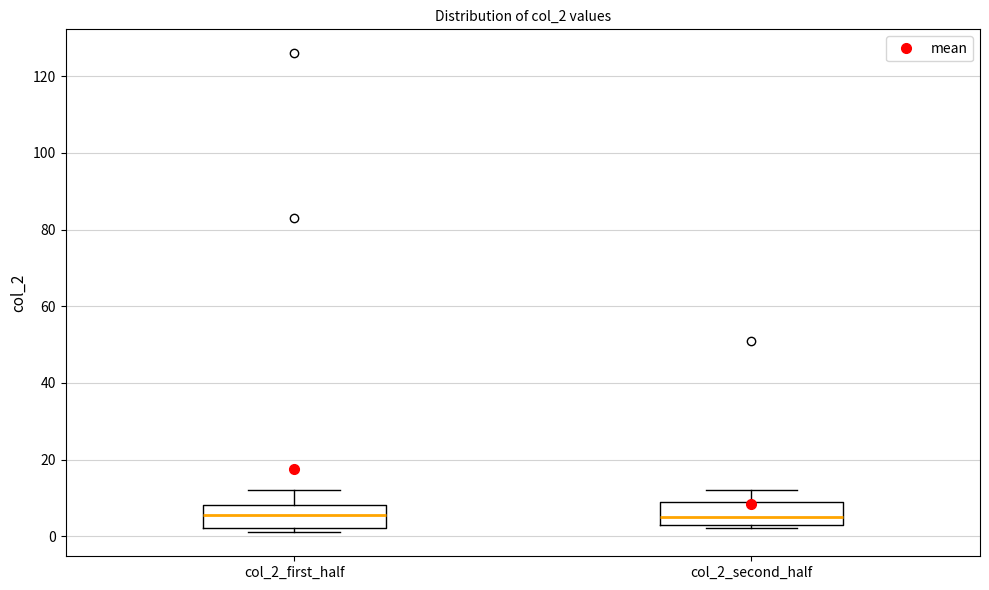

Where does the median line of the box for col_2_first_half sit on the y-axis? The values are not printed on the chart, so give them approximately, as read against the axis.

6